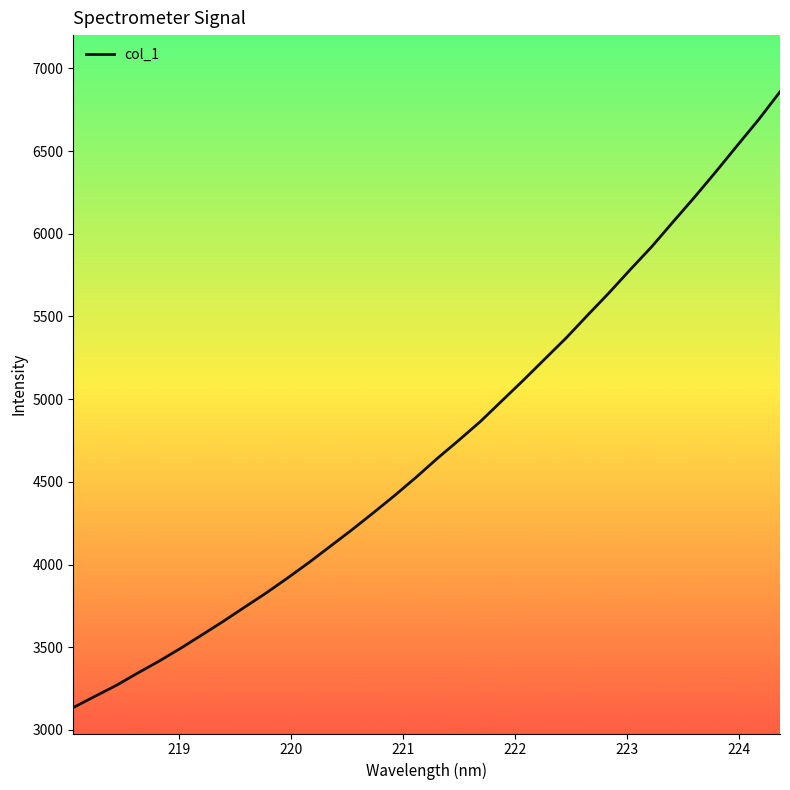

What is the greatest value displayed?

6858.6